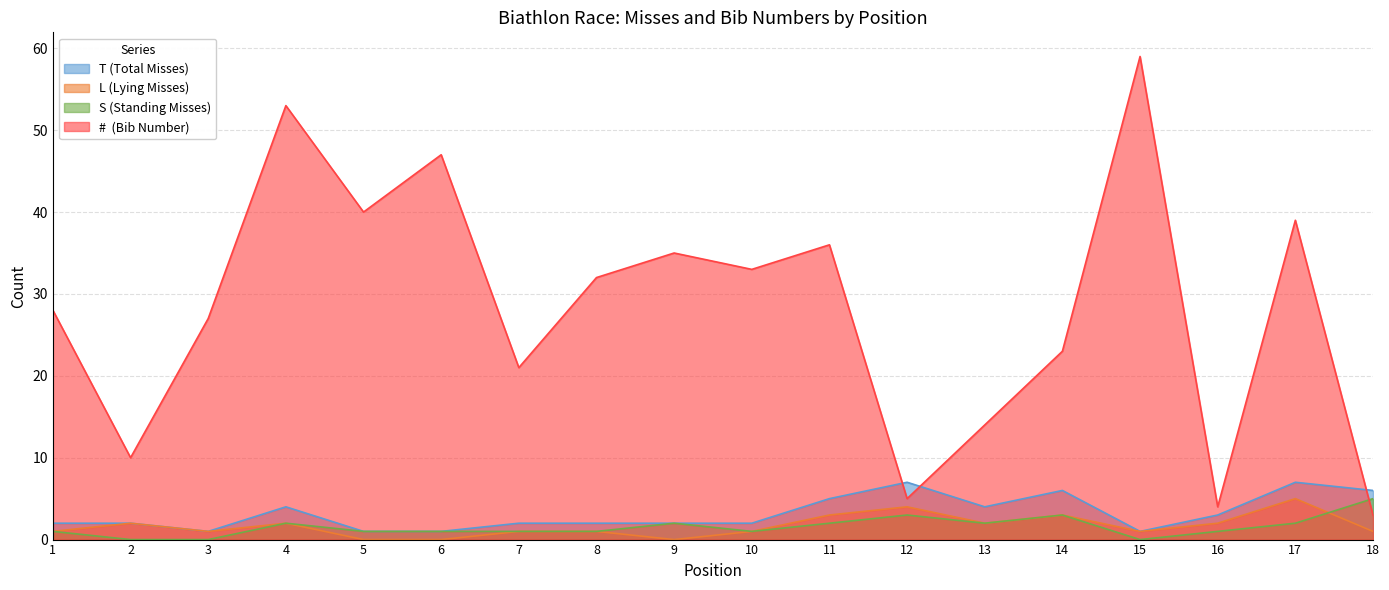

True or false: L (Lying Misses) has more than 0 interior local peaks.

True